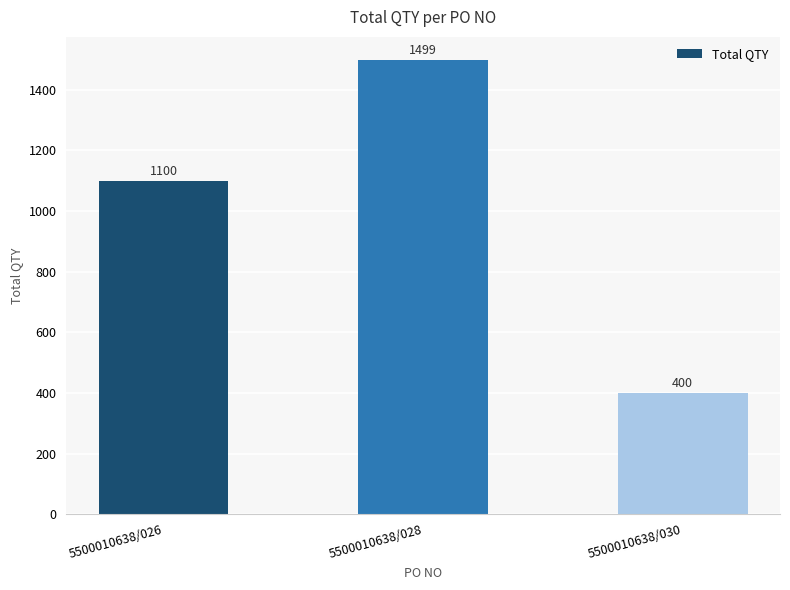

Where is the data nearest to the value 949?

5500010638/026